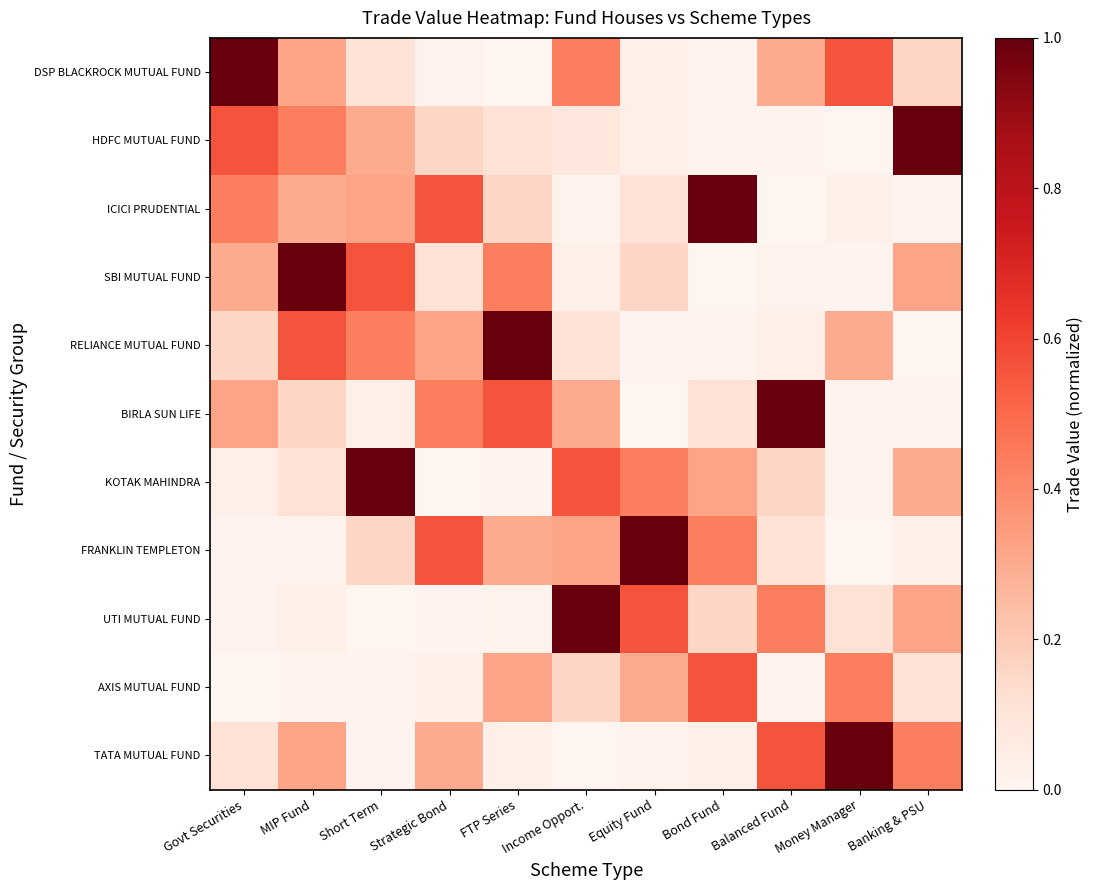

Rank the series by their maximum value, from highest to lowest.

DSP BLACKROCK MUTUAL FUND, HDFC MUTUAL FUND, ICICI PRUDENTIAL, SBI MUTUAL FUND, RELIANCE MUTUAL FUND, BIRLA SUN LIFE, KOTAK MAHINDRA, FRANKLIN TEMPLETON, UTI MUTUAL FUND, TATA MUTUAL FUND, AXIS MUTUAL FUND